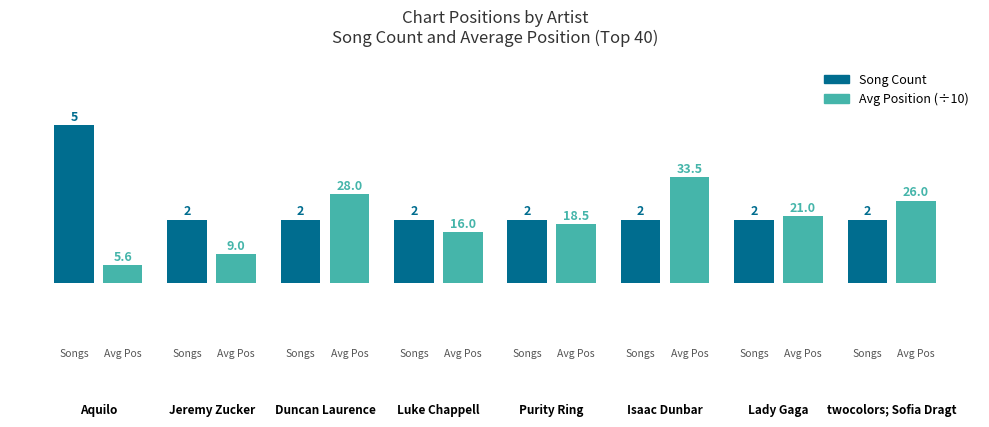

What is the greatest value displayed?

5.0